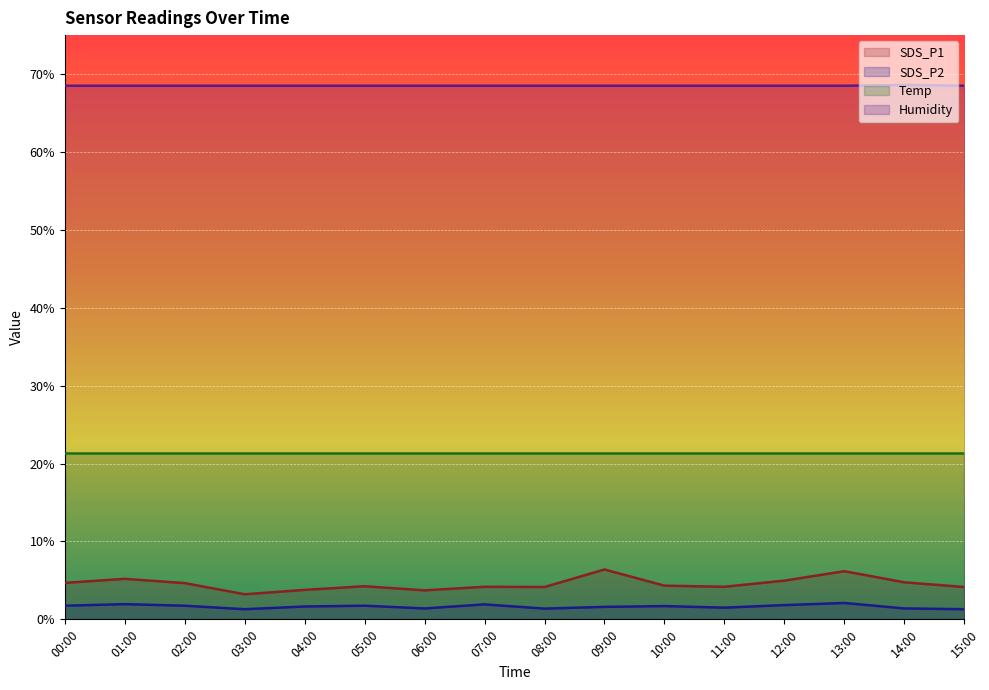

The value of SDS_P1 at 12:00 is 5.0. True or false?

True